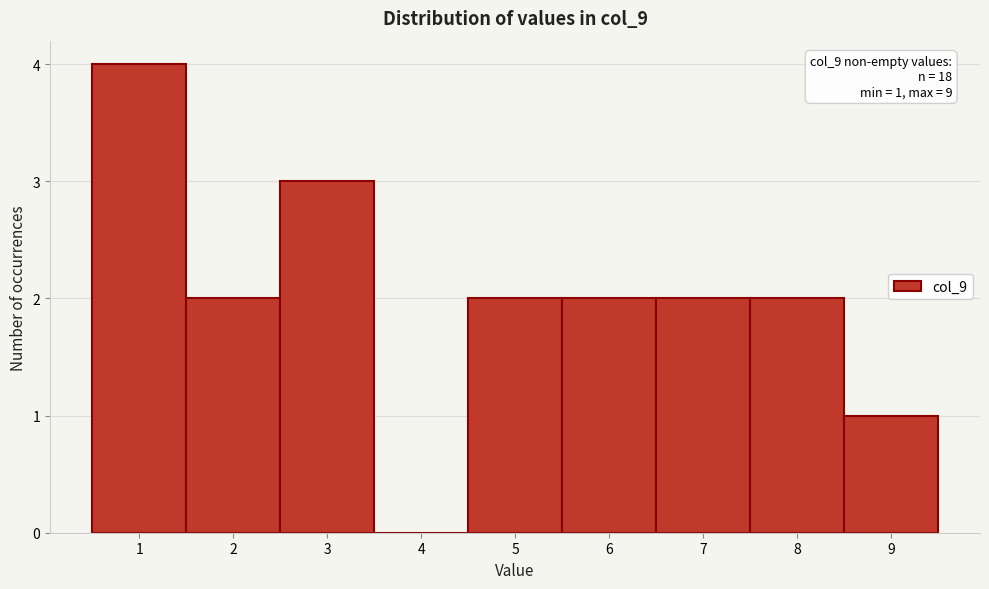

Over which range of the x-axis is the bar tallest?

0.5 to 1.5